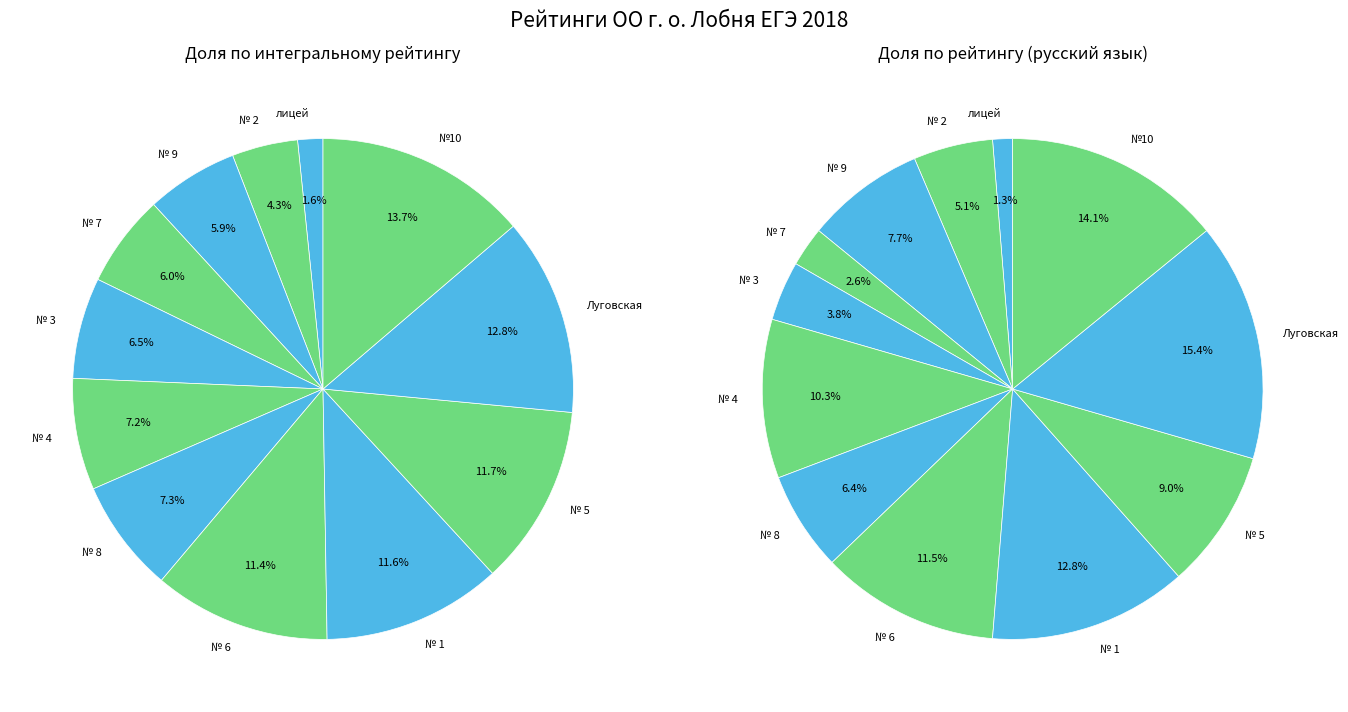

Is № 3 the majority of the pie?

No